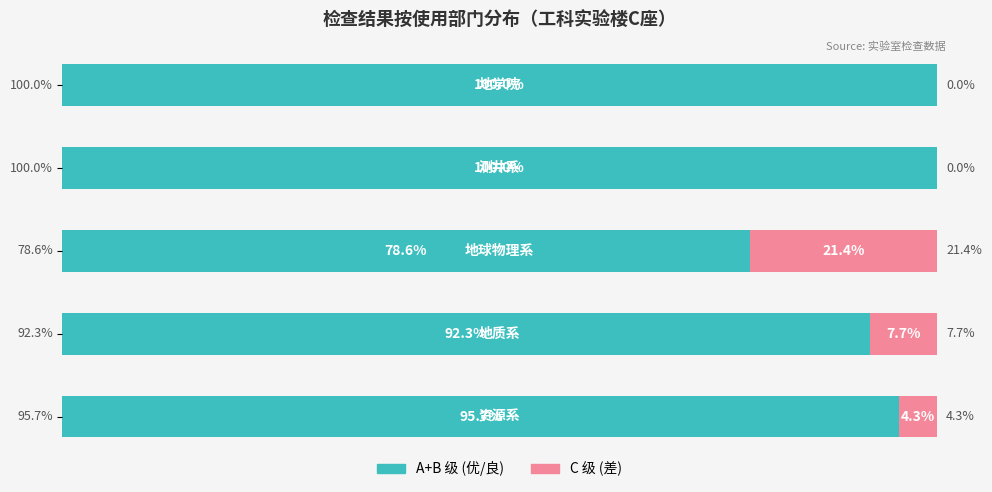

Reading left to right, extract all data points from this chart.

A+B 级 (优/良): 0=95.7	1=92.3	2=78.6	3=100.0	4=100.0
C 级 (差): 0=4.3	1=7.7	2=21.4	3=0.0	4=0.0